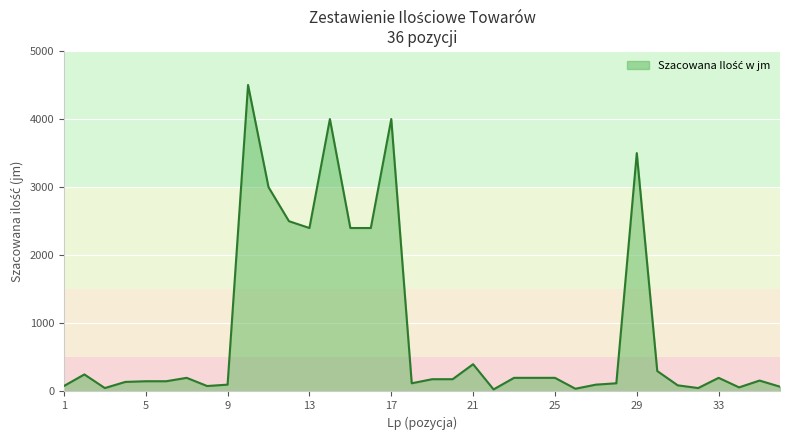

What is the difference between the maximum and minimum values?

4470